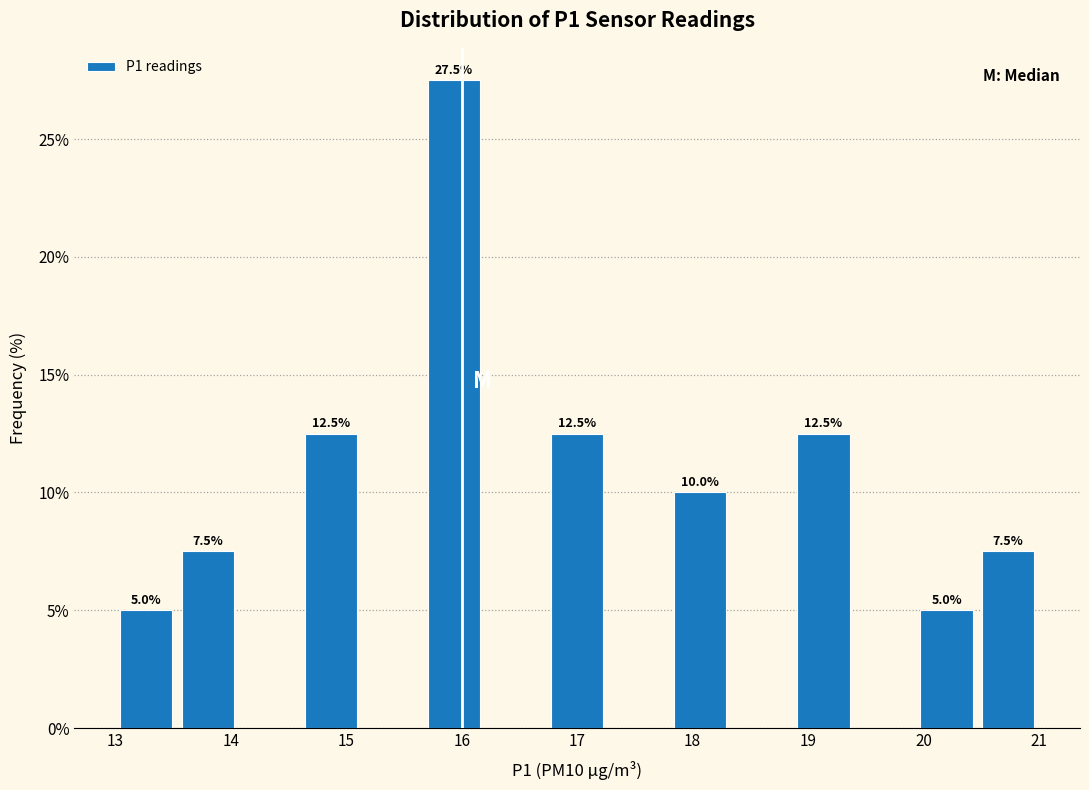

Over which range of the x-axis is the bar tallest?

15.7 to 16.2